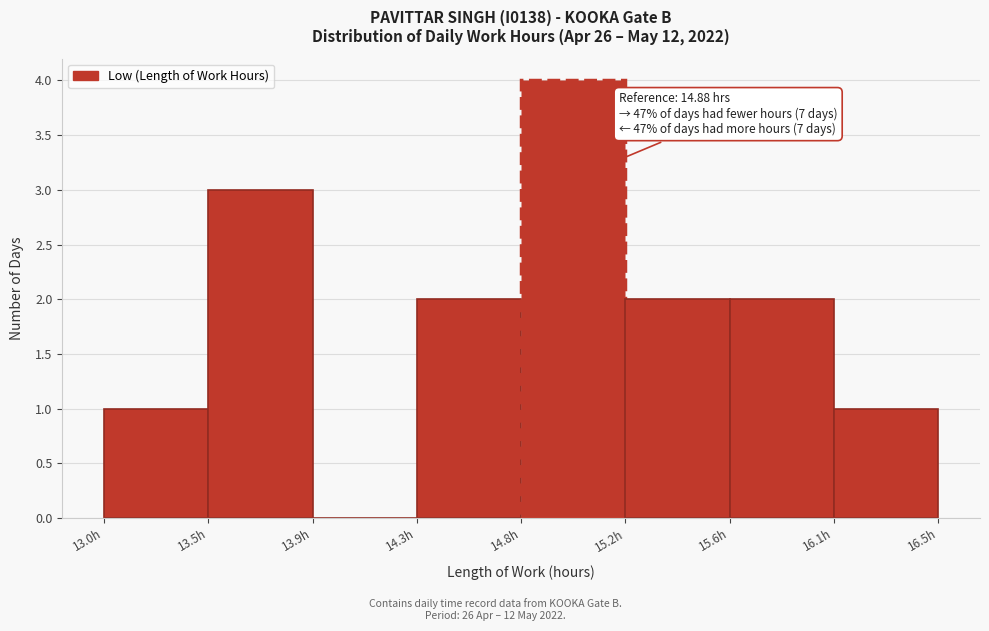

Reading right to left, transcribe all the data shown in this chart.

16.1h=1	15.6h=2	15.2h=2	14.8h=4	14.3h=2	13.9h=0	13.5h=3	13.0h=1